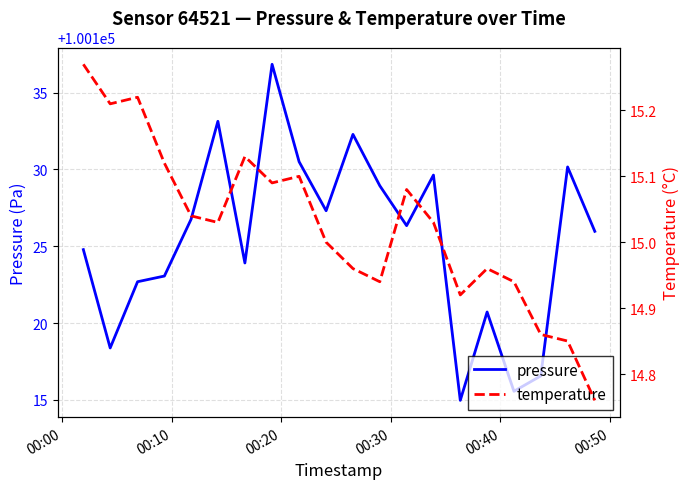

What is the highest value of the pressure series?

100136.8